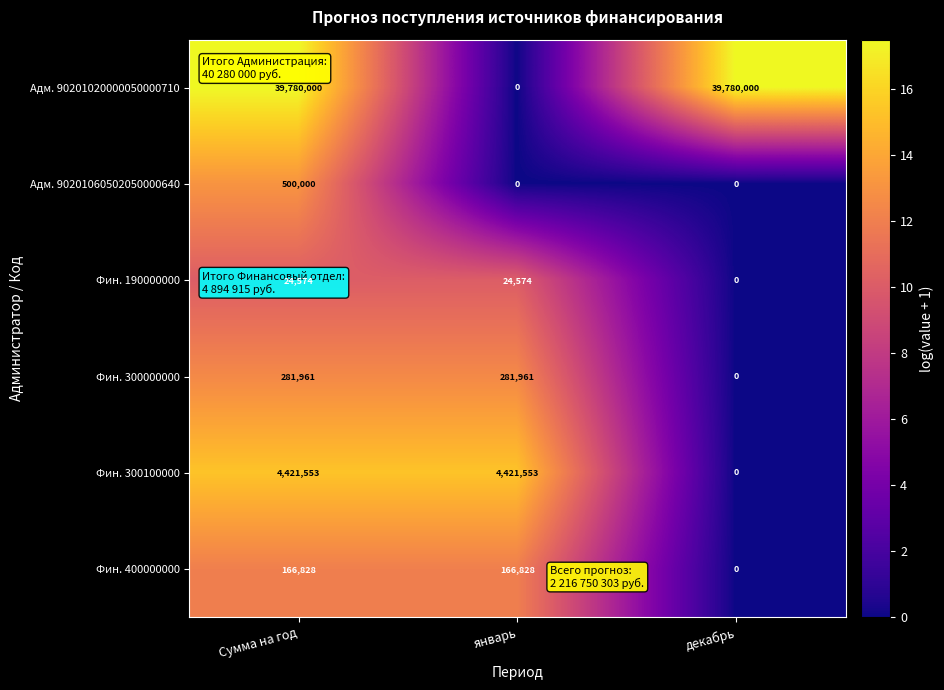

Which series has the largest total across all categories?

Адм. 90201020000050000710